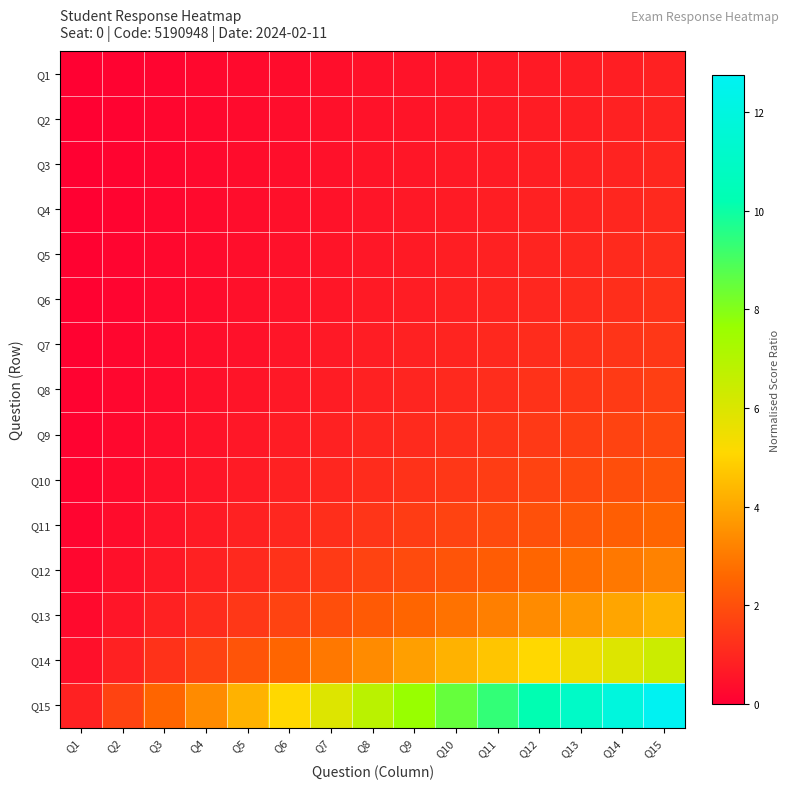

Between Q11 and Q1, which is larger?

Q11